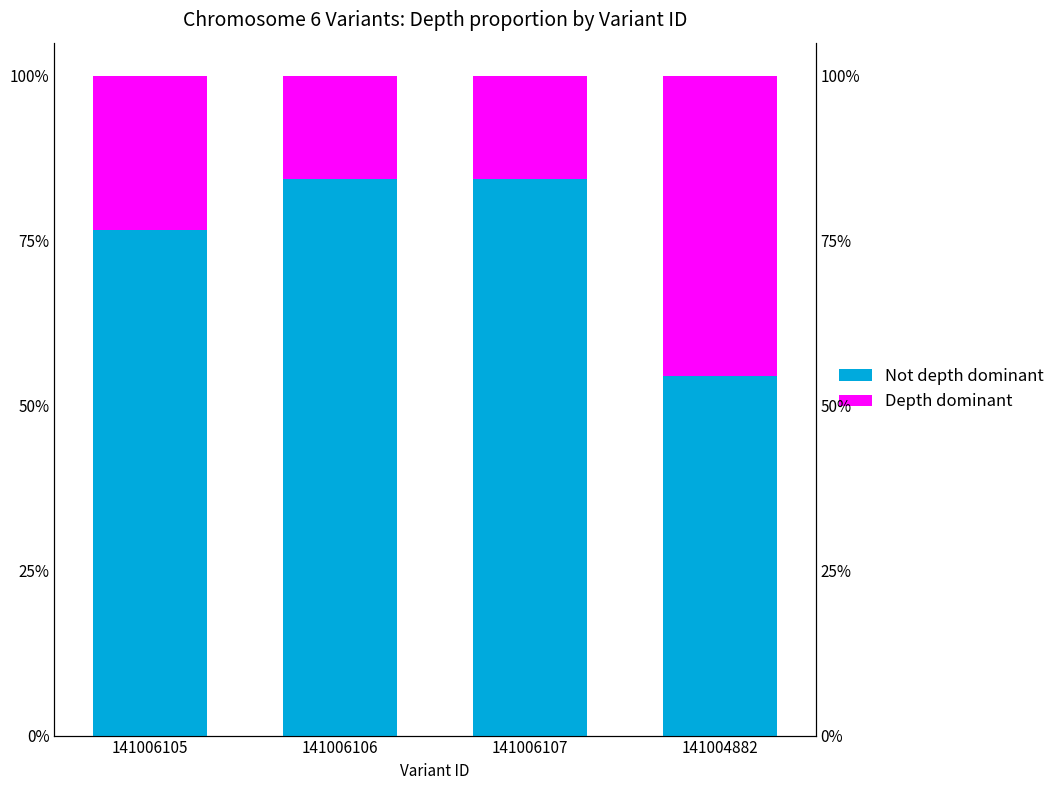

How many groups of bars are there?

4